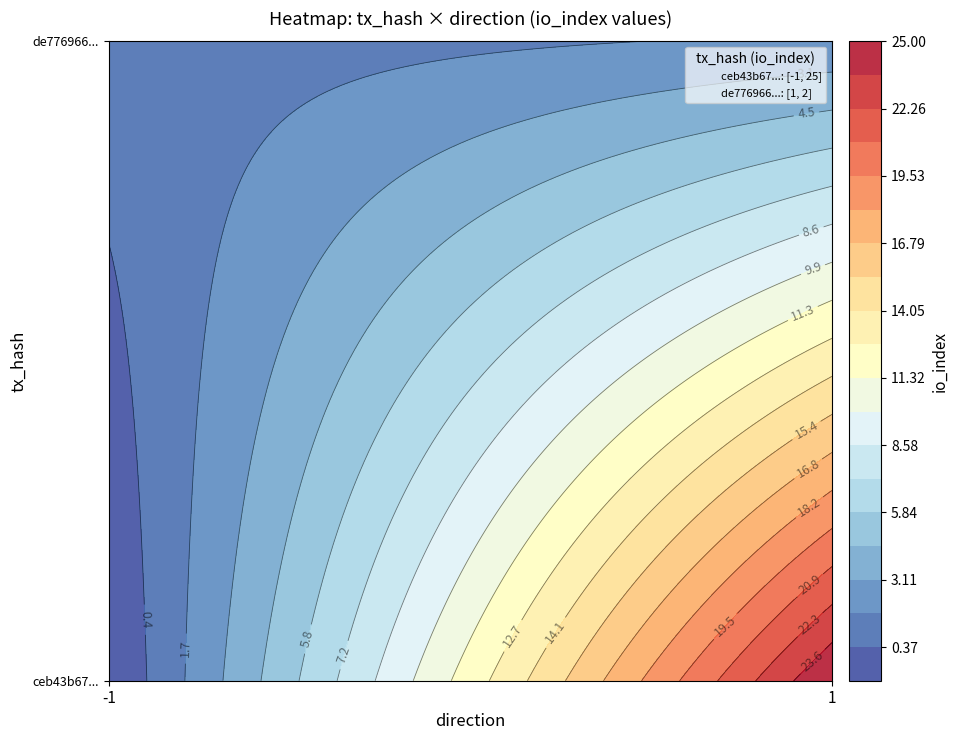

The de7769664f990eba0cdf3c90424a80ba4805414 series shows 1 at 1. True or false?

False